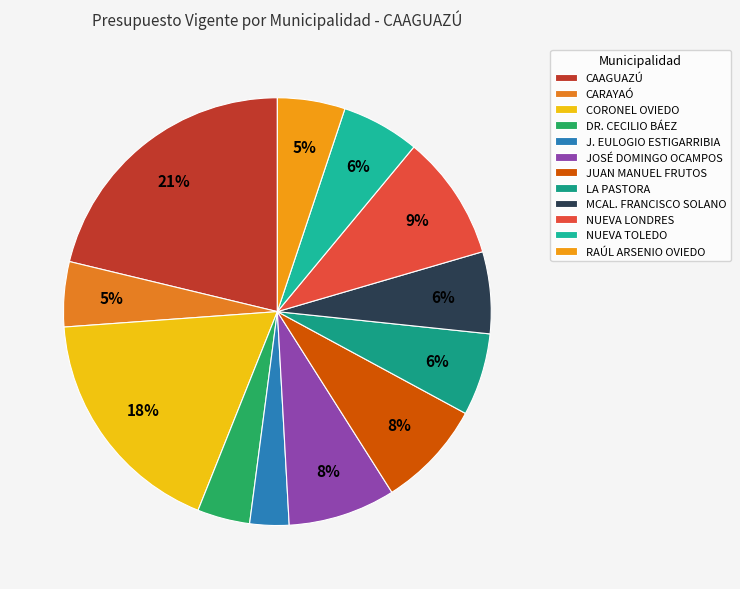

Is it true that CORONEL OVIEDO is 24% of the pie?

False